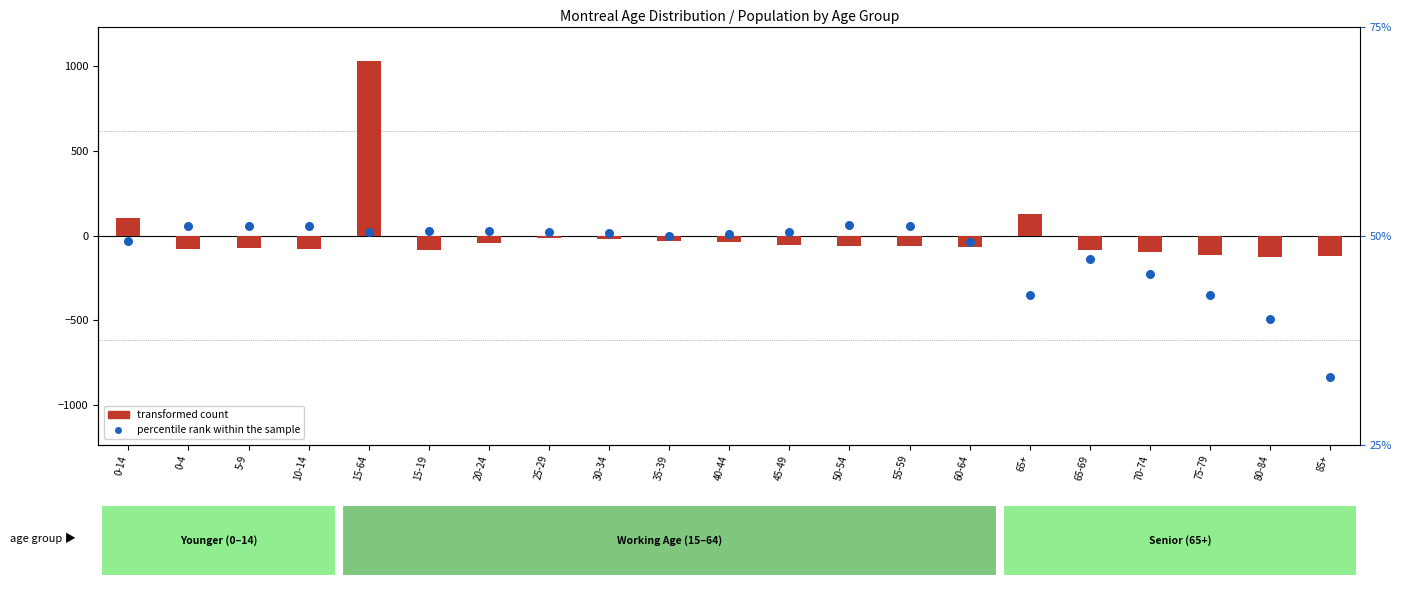

Which series reaches the minimum Y coordinate?

transformed count